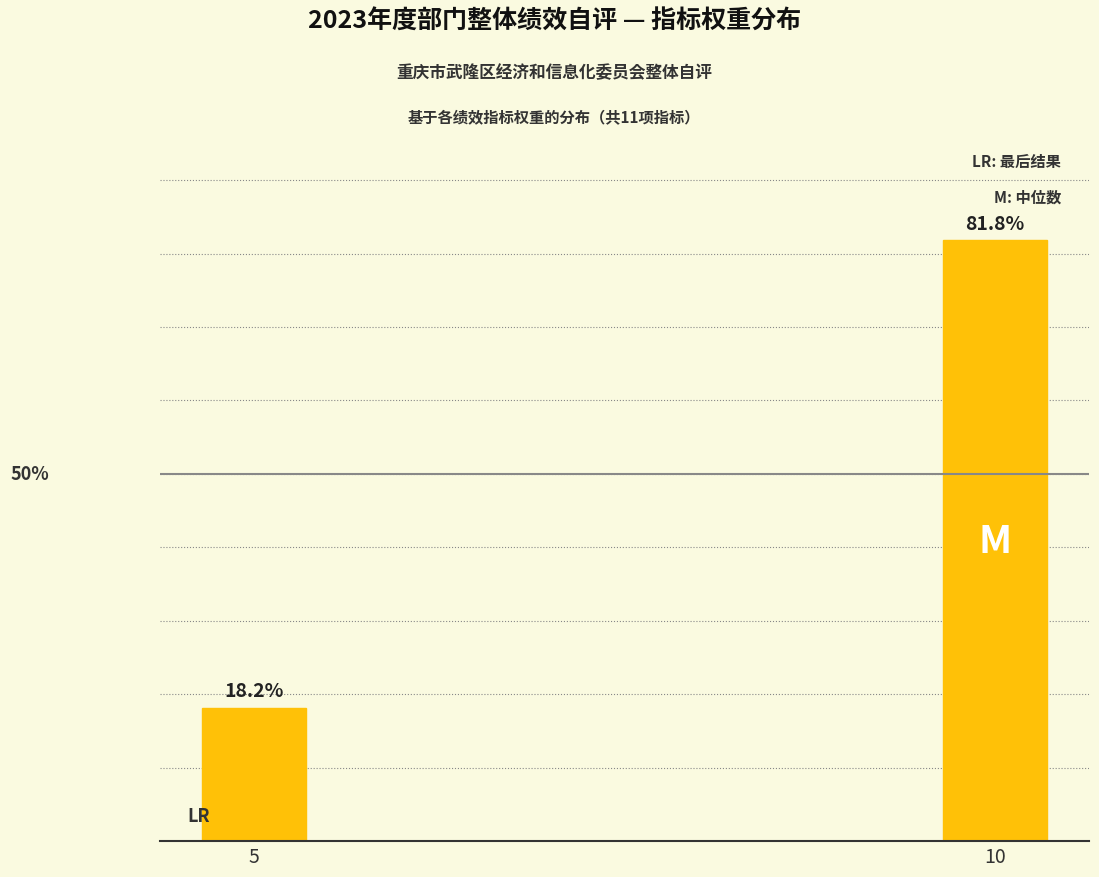

List the labels in order of value, largest first.

10, 5